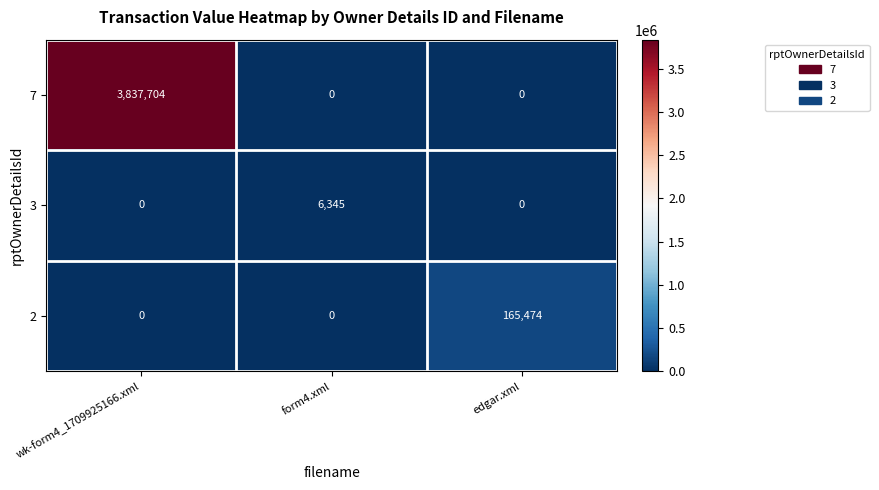

What is the sum of the 3 values at edgar.xml and form4.xml?

6345